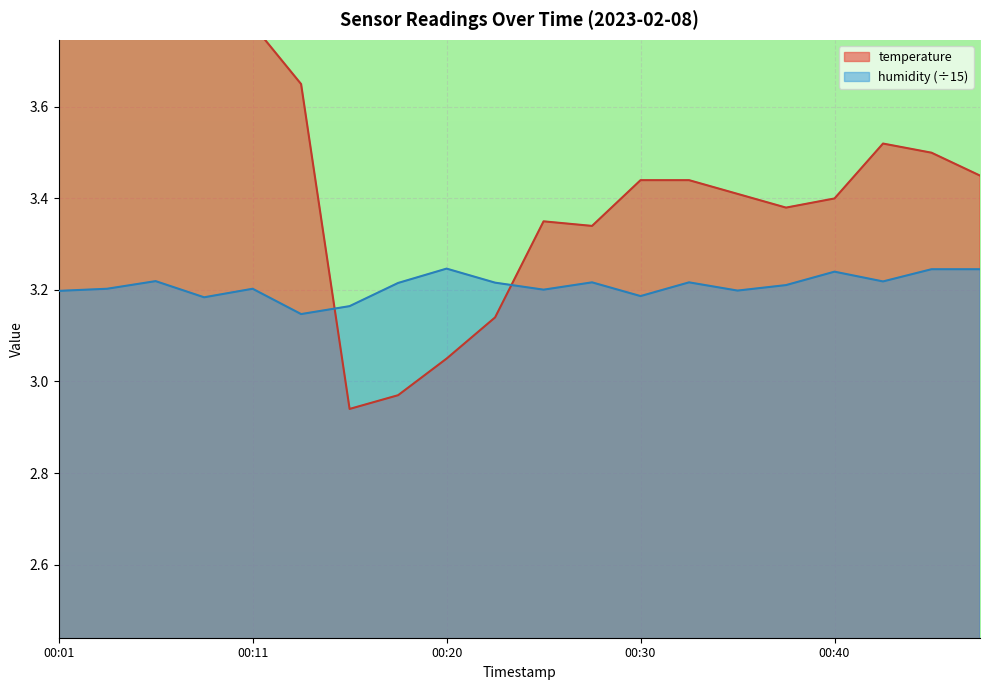

List the labels in order of humidity value, largest first.

00:20, 00:45, 00:47, 00:40, 00:06, 00:42, 00:28, 00:33, 00:23, 00:18, 00:38, 00:03, 00:11, 00:25, 00:35, 00:01, 00:30, 00:08, 00:16, 00:13